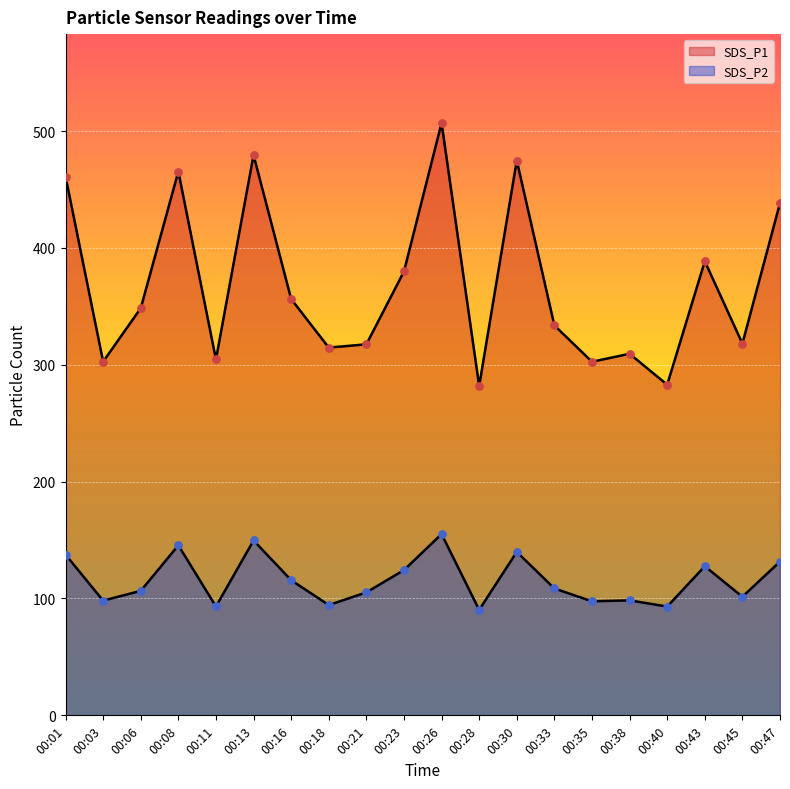

What is the total value across all series at 00:06?

455.0